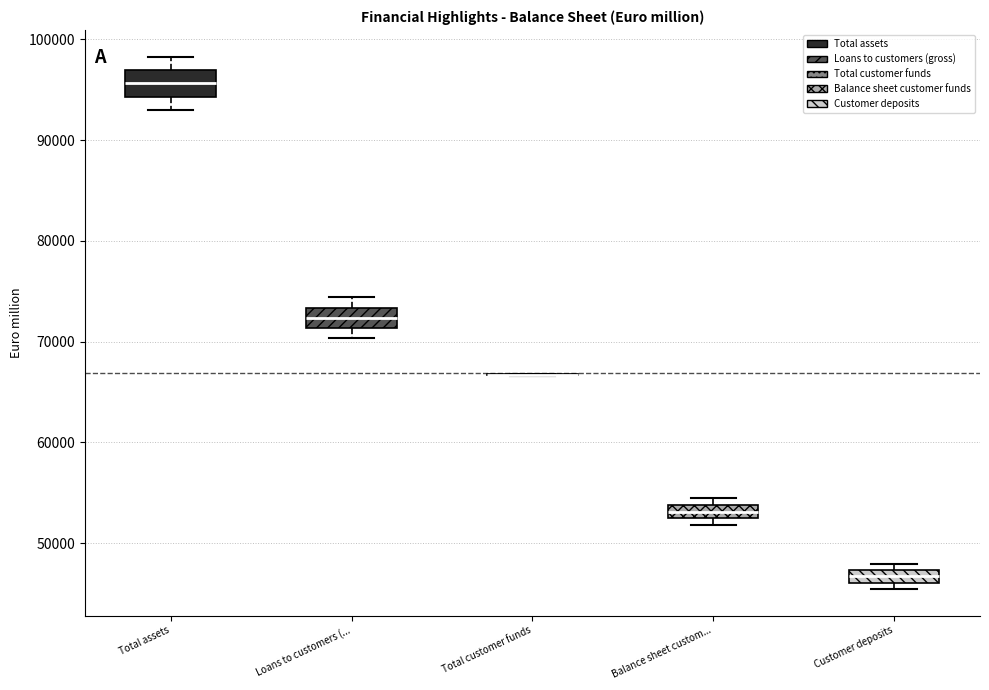

Where does the median line of the box for Loans to customers (... sit on the y-axis? The values are not printed on the chart, so give them approximately, as read against the axis.

72000